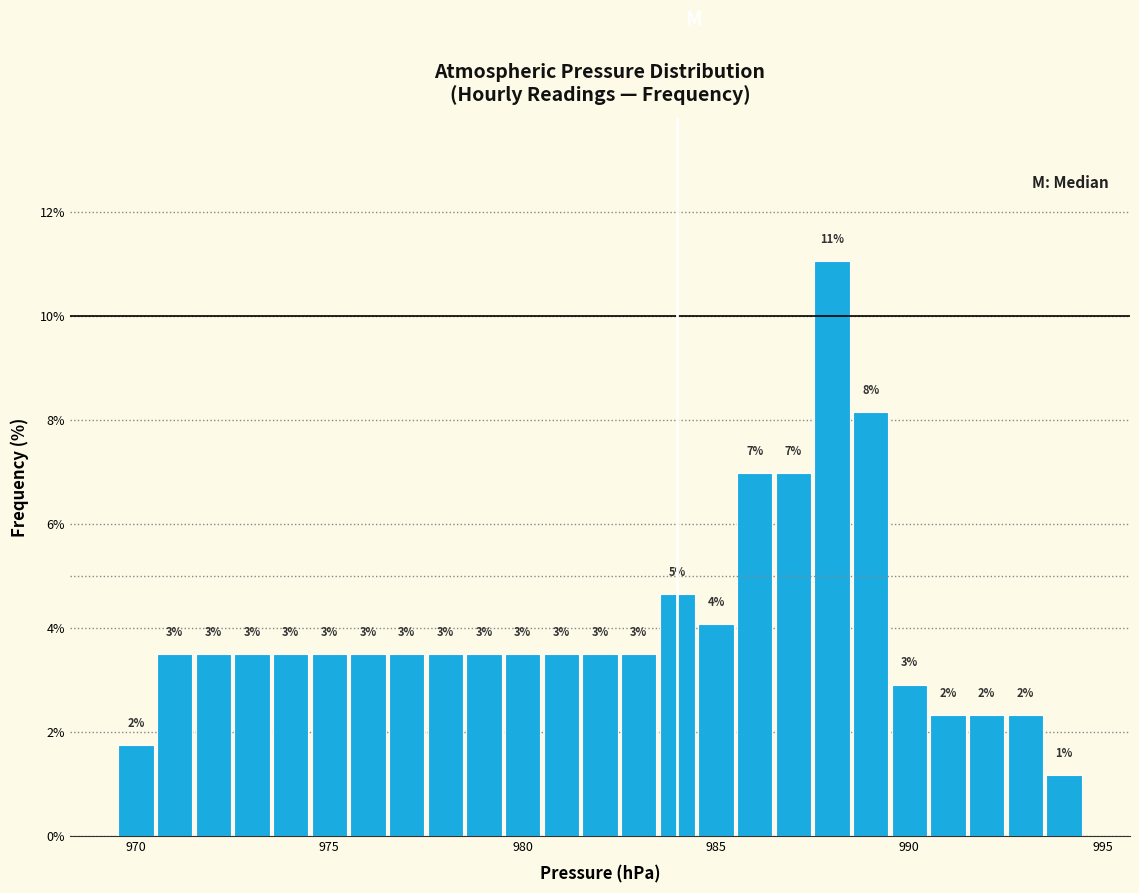

Around what value on the x-axis is the tallest bar? Give the approximate position of its centre, as read against the axis.

988.0